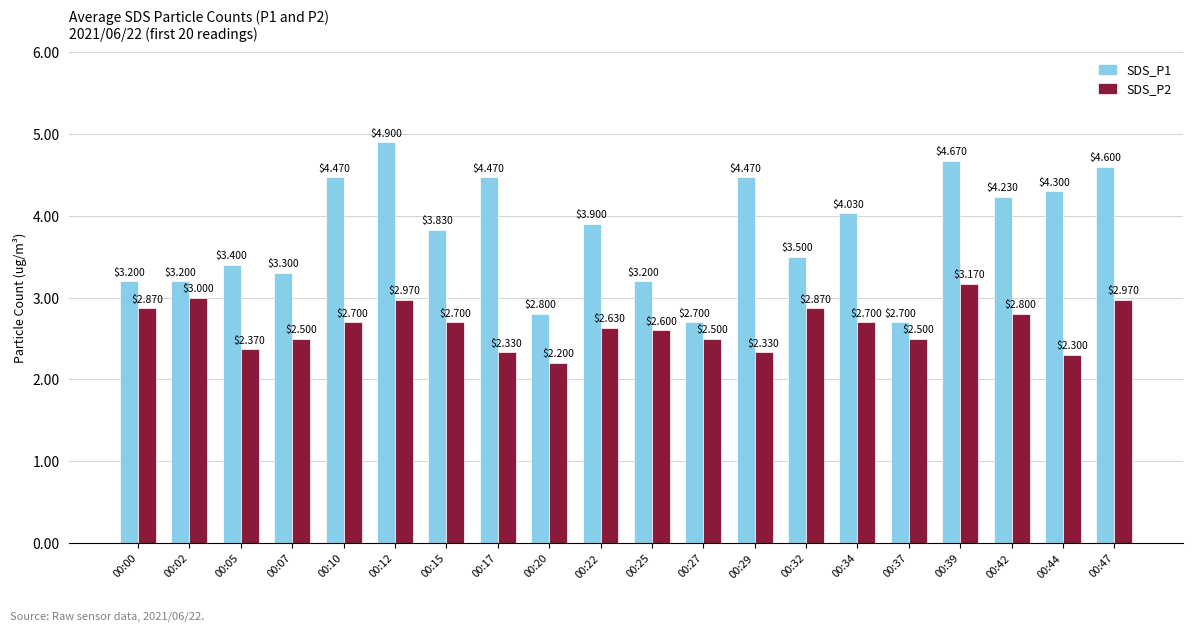

What is the greatest value displayed?

4.9